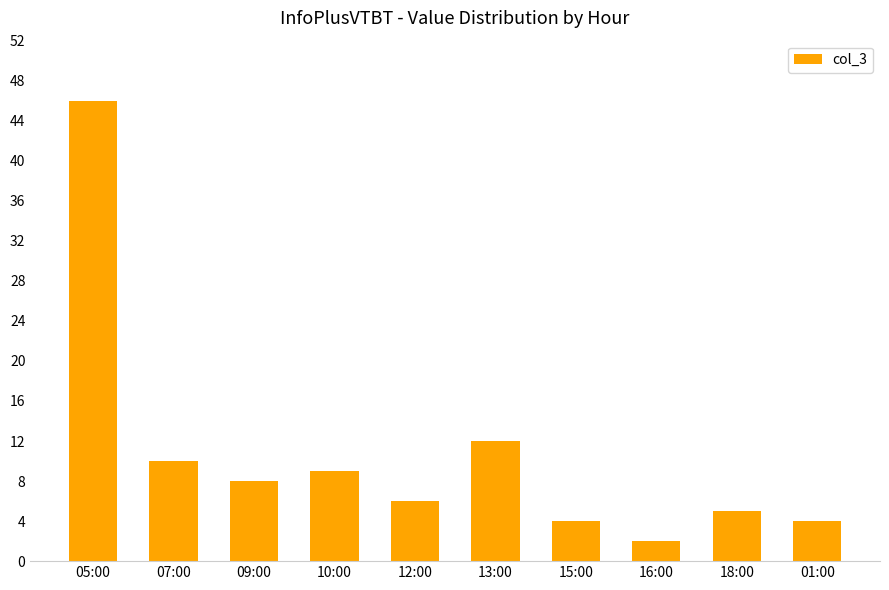

Reading left to right, transcribe all the data shown in this chart.

46	10	8	9	6	12	4	2	5	4